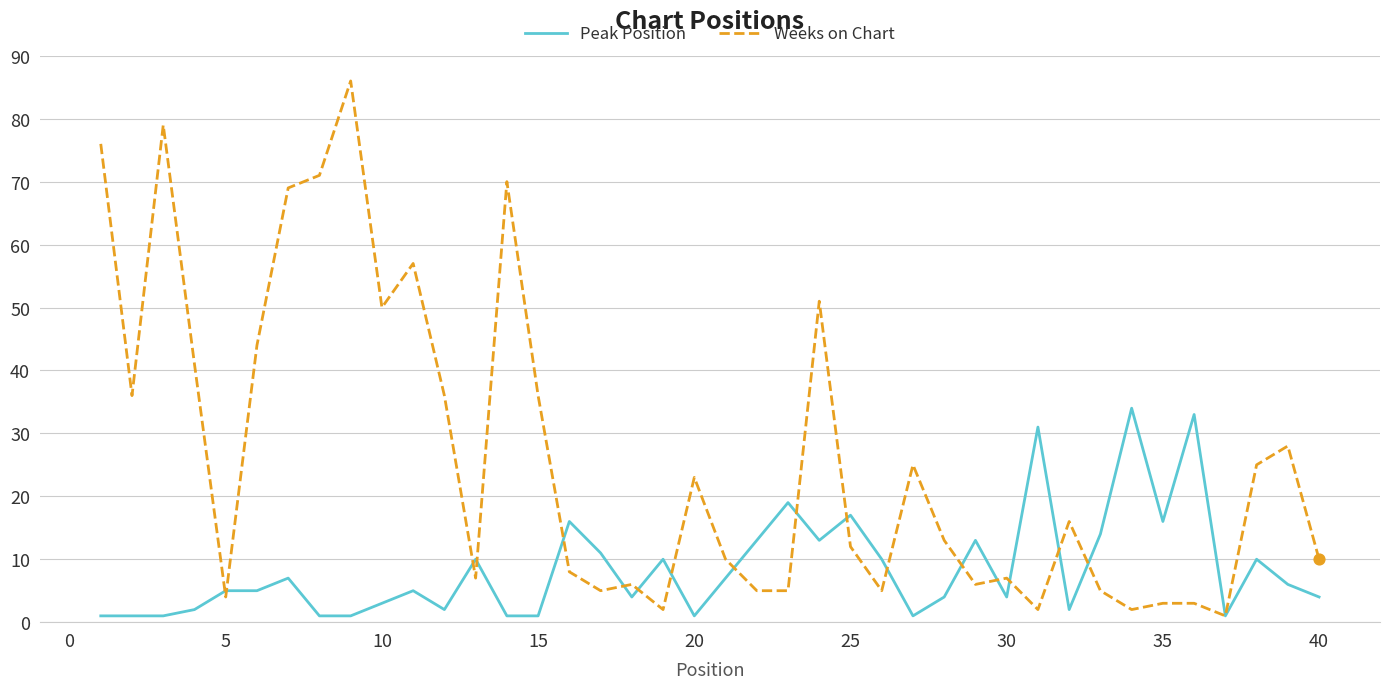

Which series has the largest total across all categories?

Weeks on Chart